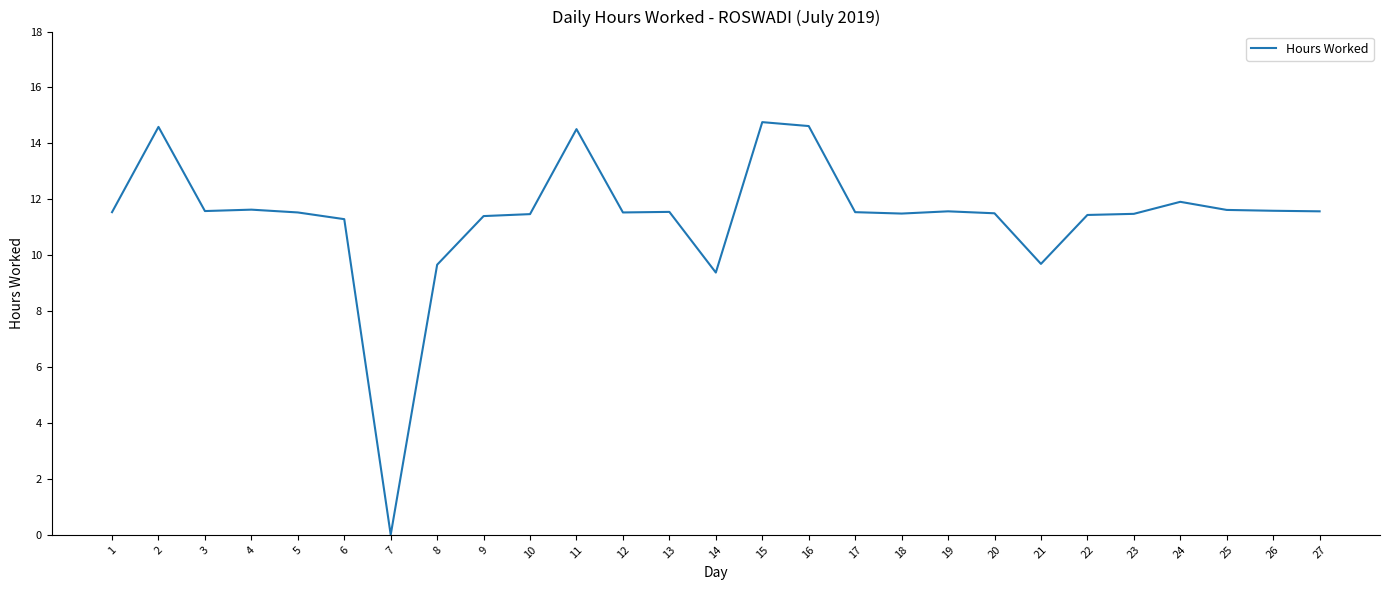

What is the difference between the maximum and minimum values?

14.8